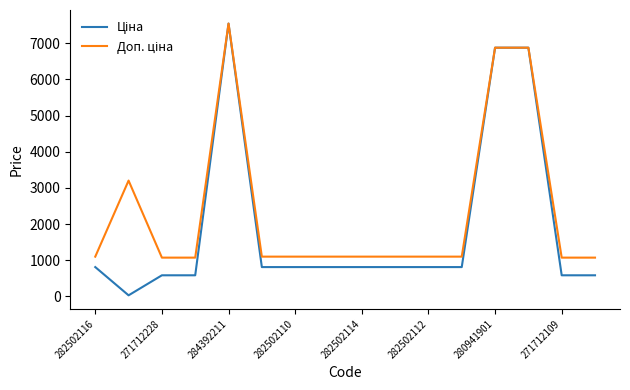

What is the value of the Доп. ціна point at the 1st from the left?

1101.8